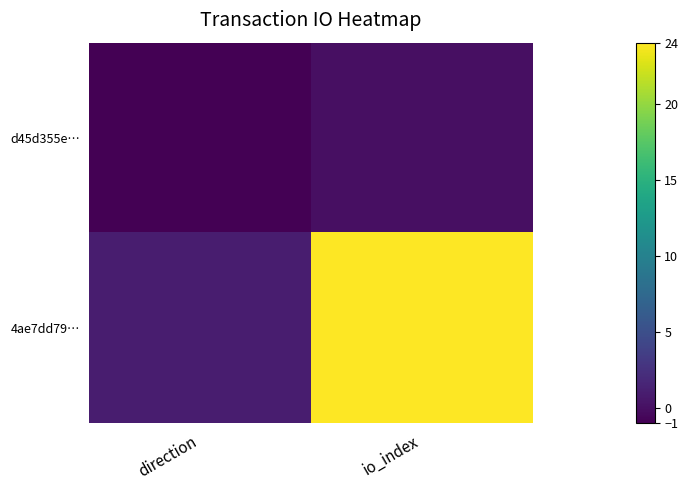

Reading left to right, what are all the values shown in this chart?

d45d355e…: direction=-1	io_index=0
4ae7dd79…: direction=1	io_index=24